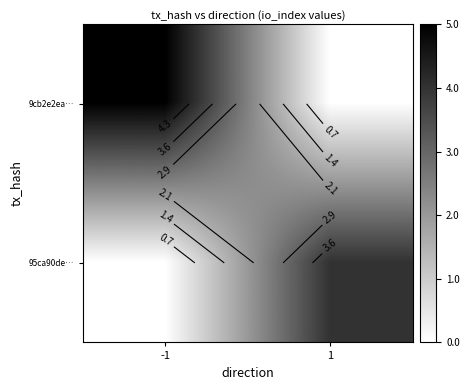

Which series has the largest total across all categories?

9cb2e2ea…